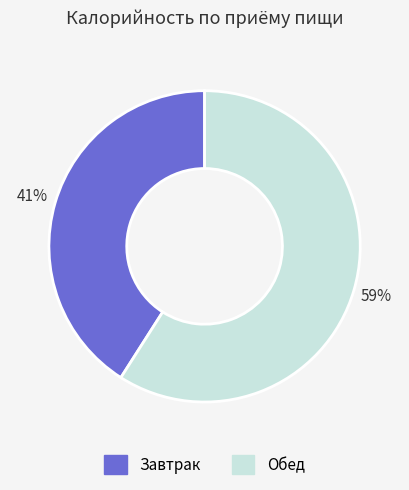

The Завтрак slice represents 41% of the pie. True or false?

True